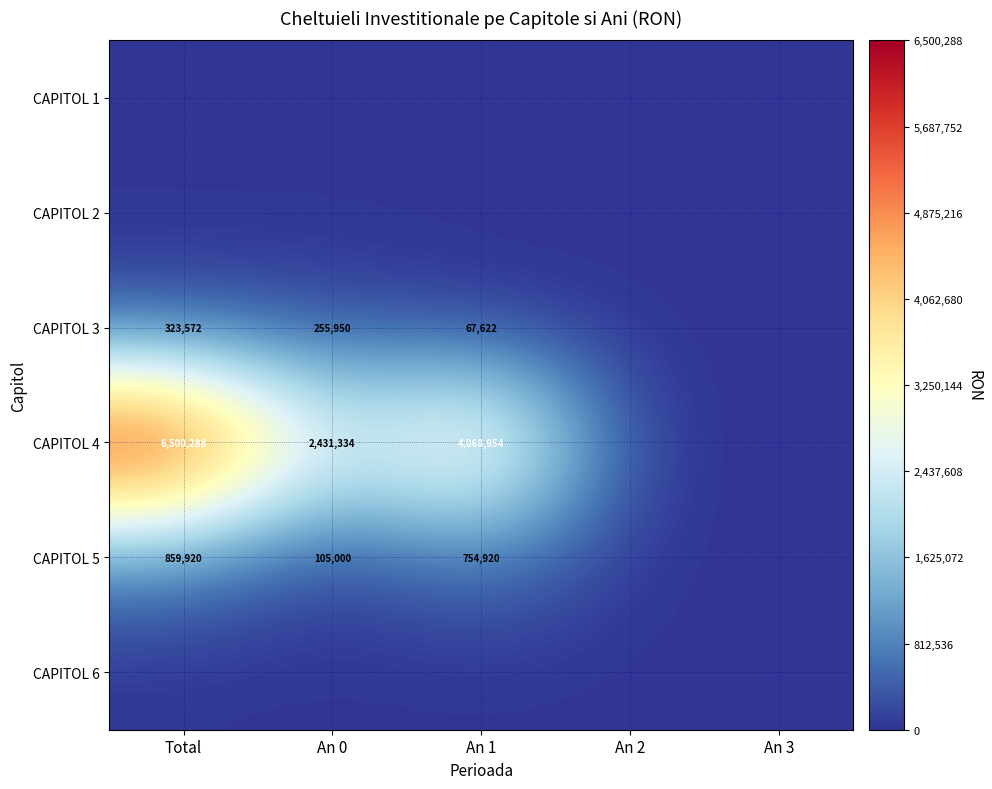

At how many categories does at least one series exceed 5307673?

1